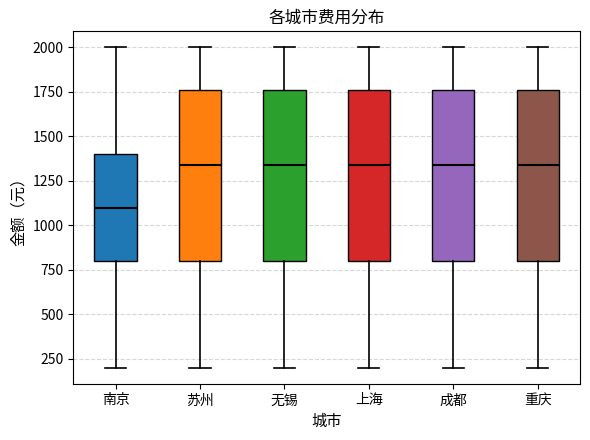

Where is the upper edge of the box for 无锡 on the y-axis? The values are not printed on the chart, so give them approximately, as read against the axis.

1750